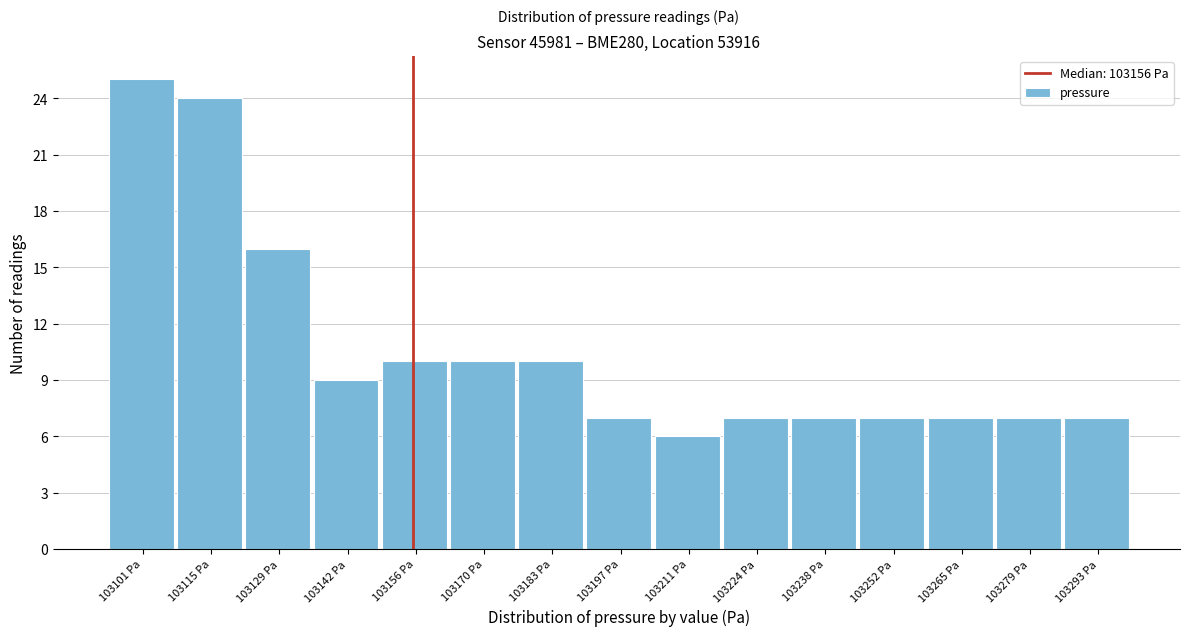

Reading left to right, list every bar in this chart as the range it spans on the x-axis followed by its height. Neither the bar edges nor the heights are printed on the chart, so give them approximately, as read against the axes.

103096 to 103108: 25
103108 to 103122: 24
103122 to 103136: 16
103136 to 103150: 9
103150 to 103164: 10
103164 to 103178: 10
103178 to 103190: 10
103190 to 103204: 7
103204 to 103218: 6
103218 to 103232: 7
103232 to 103246: 7
103246 to 103260: 7
103260 to 103272: 7
103272 to 103286: 7
103286 to 103300: 7